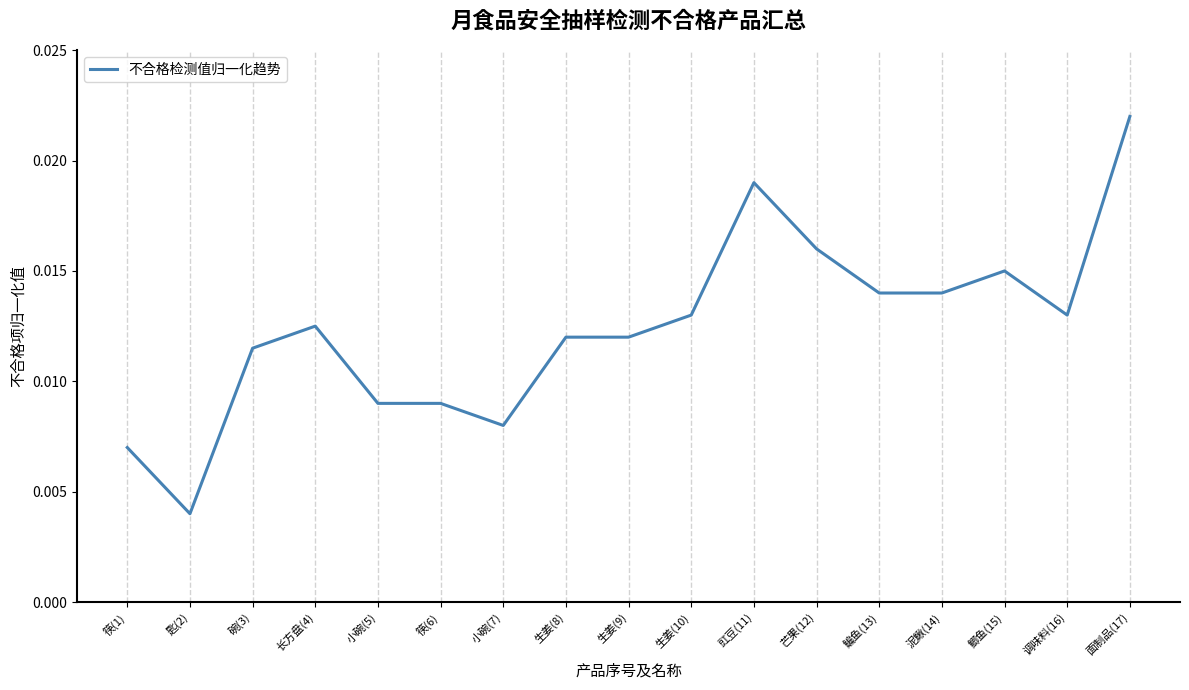

Where is the data nearest to the value 0?

匙(2)